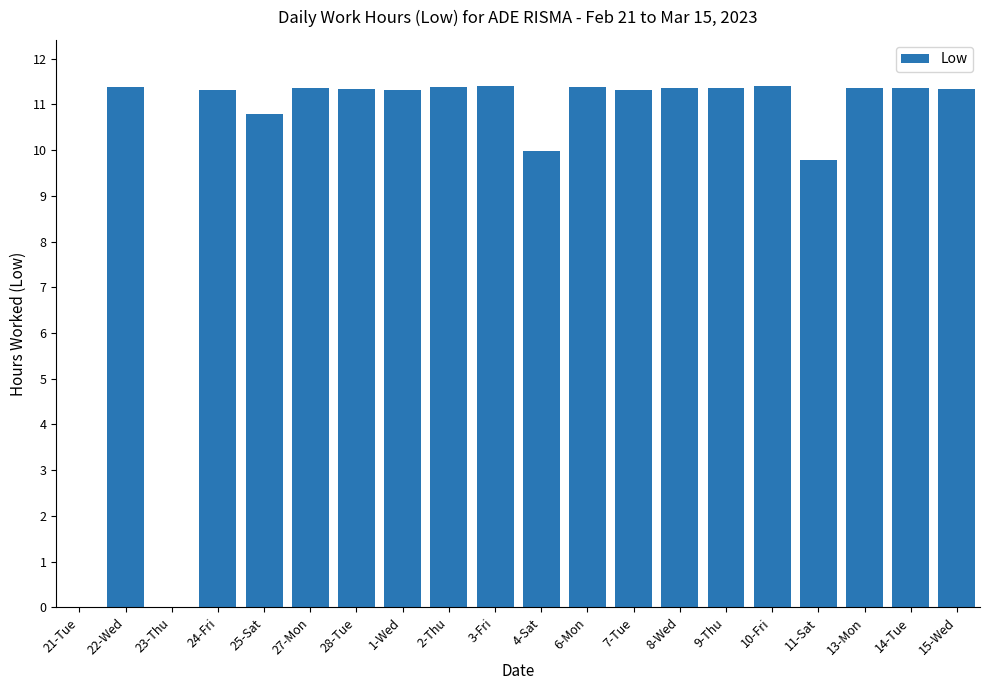

True or false: the data shows 19.9 at 9-Thu.

False